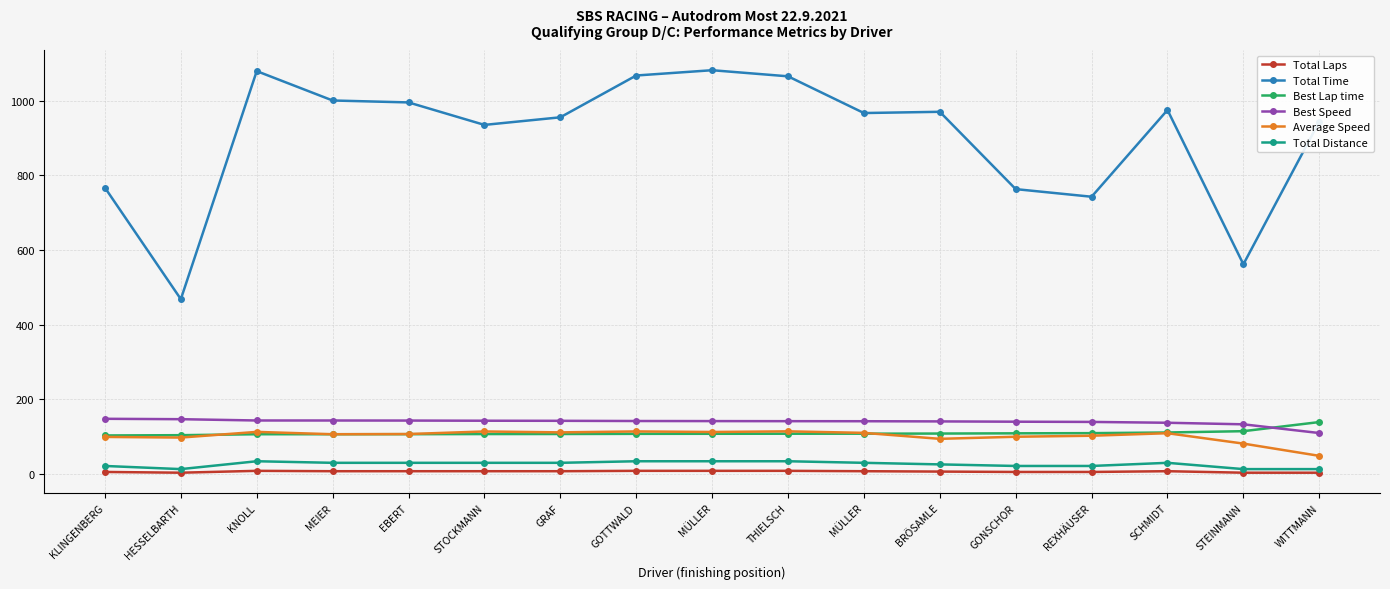

What is the label of the 13th point from the right?

EBERT